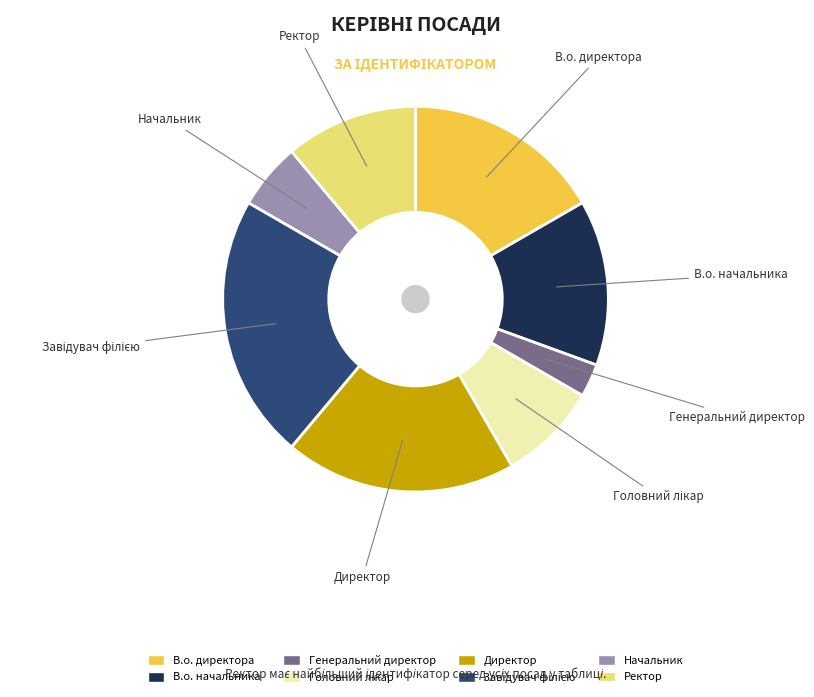

Is the sum of Ректор and Начальник greater than half?

No